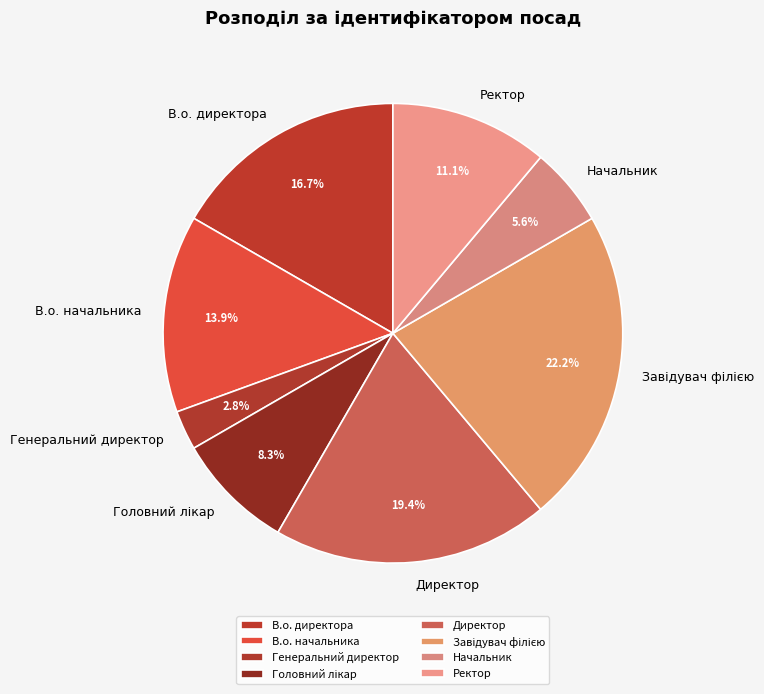

What is the smallest slice in the pie chart?

Генеральний директор